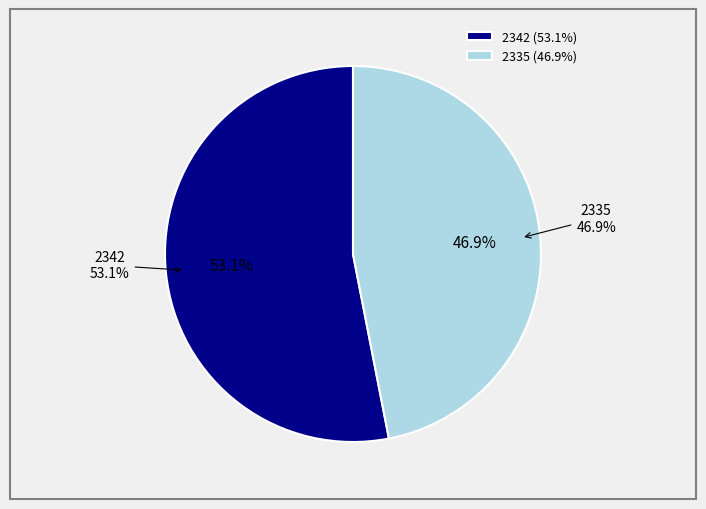

How many segments does this pie chart have?

2